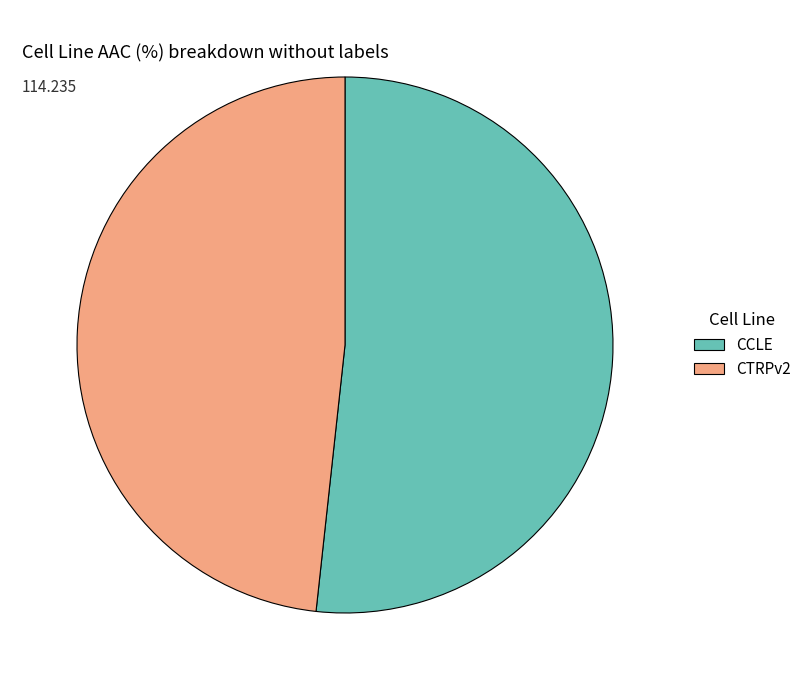

Is the sum of CCLE and CTRPv2 greater than half?

Yes